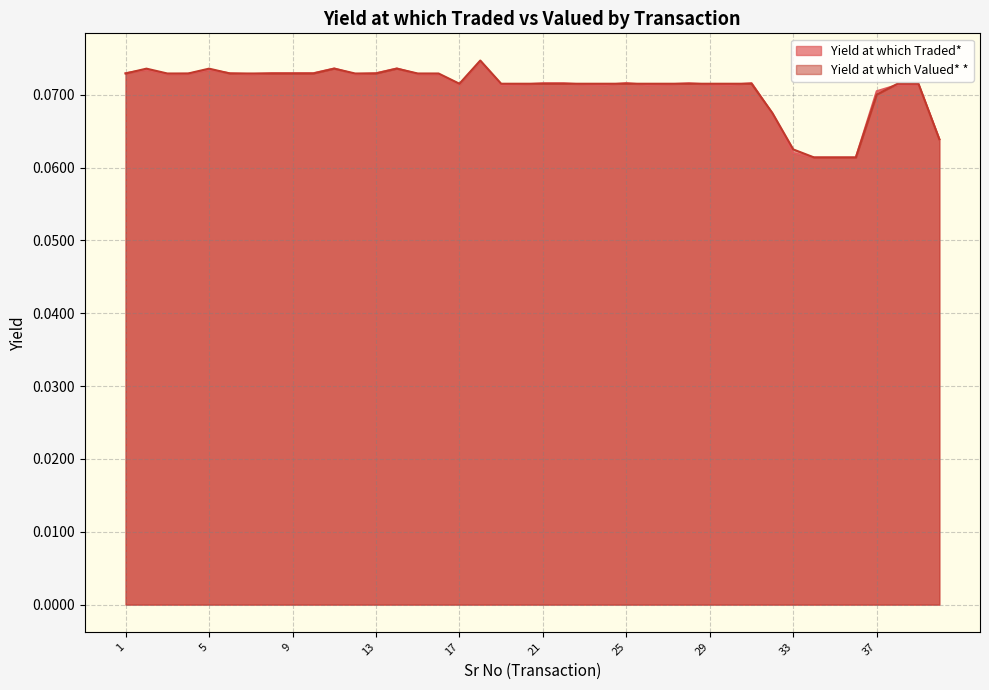

The value of Yield at which Valued* * at 33 is 0.1. True or false?

True